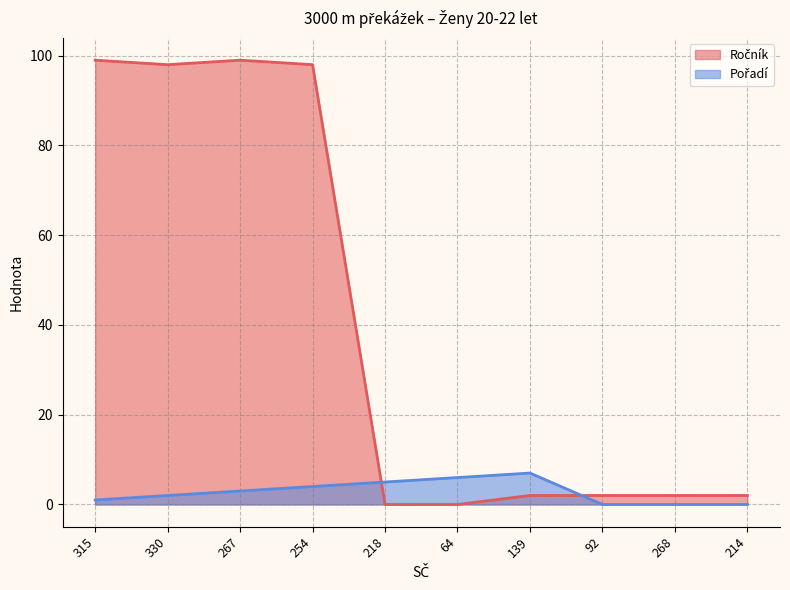

What is the sum of the Pořadí values at 330 and 254?

6